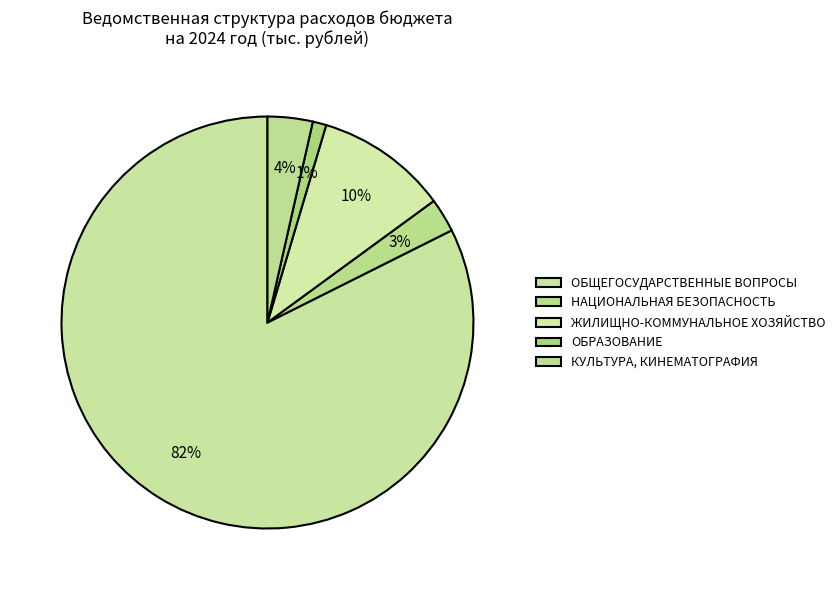

Is there any slice that represents more than half of the pie?

Yes